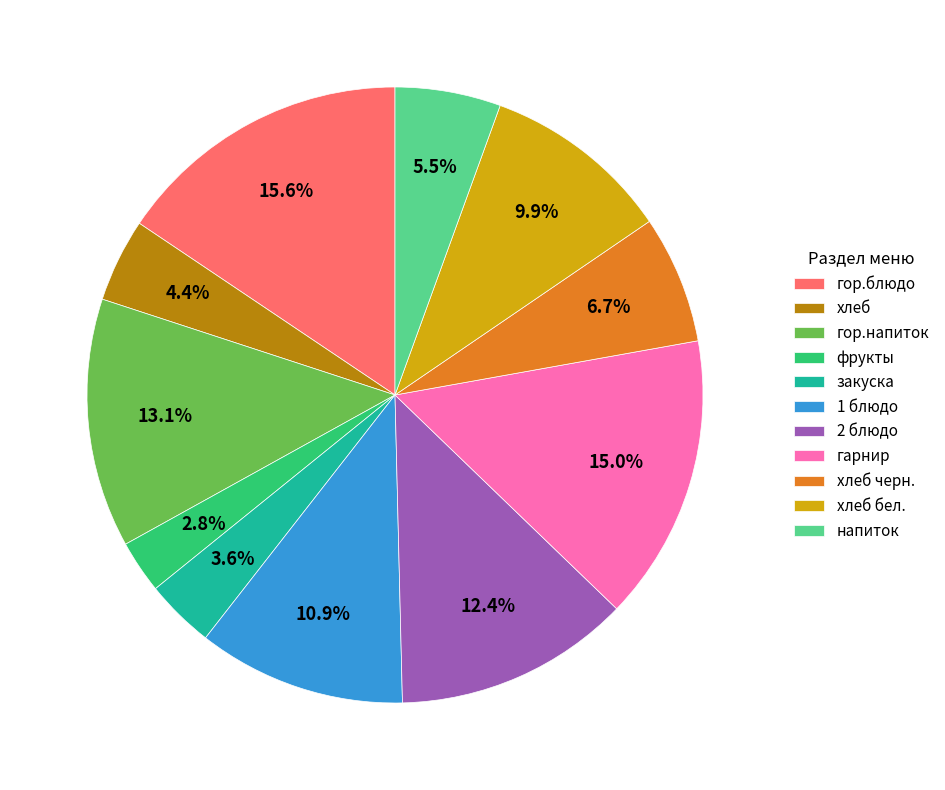

How many segments does this pie chart have?

11